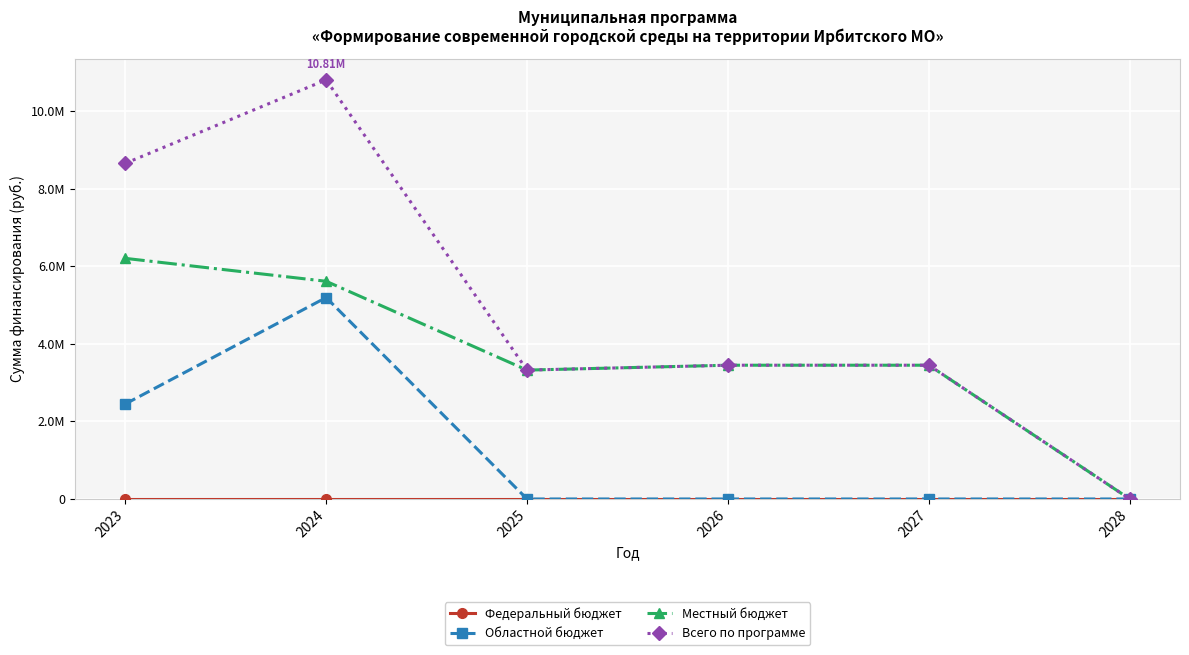

True or false: Всего по программе and Областной бюджет cross at least once.

False